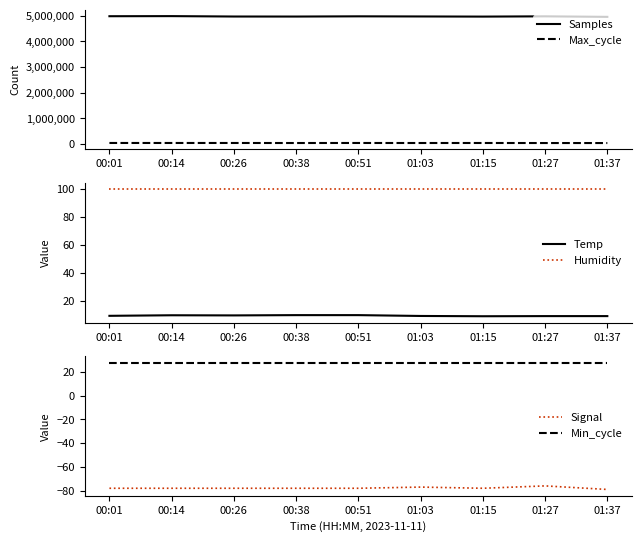

True or false: Temp and Humidity intersect in this chart.

False